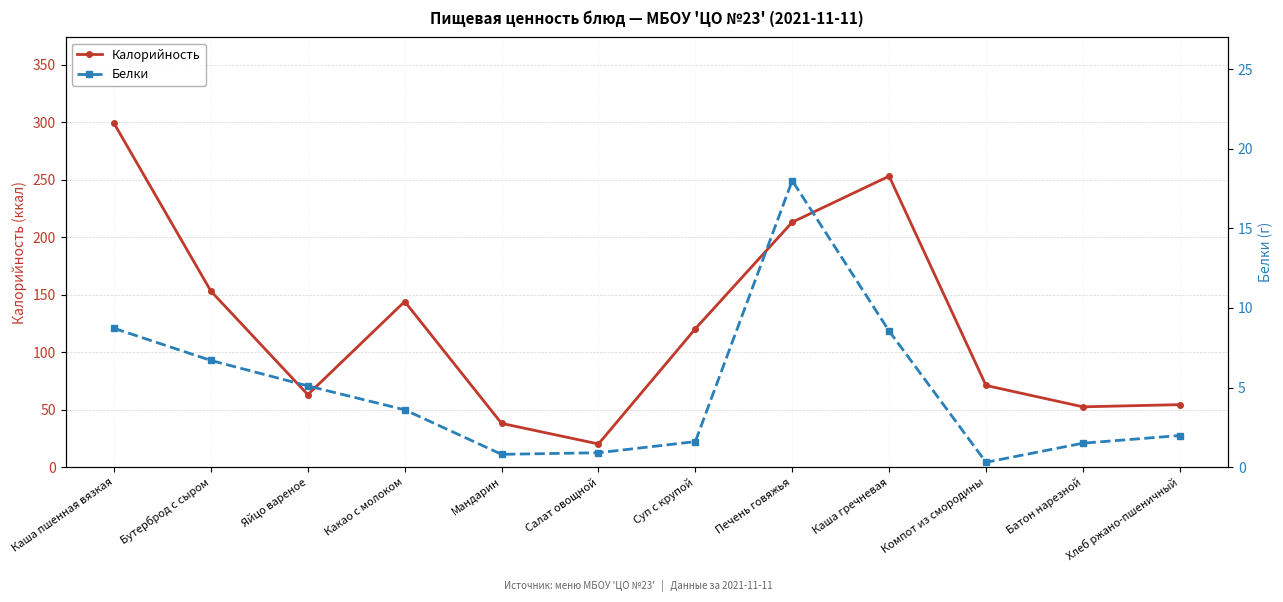

Reading right to left, what are all the values shown in this chart?

Калорийность: Хлеб ржано-пшеничный=54.3	Батон нарезной=52.4	Компот из смородины=71.0	Каша гречневая=253.1	Печень говяжья=213.0	Суп с крупой=120.3	Салат овощной=20.1	Мандарин=38.0	Какао с молоком=144.0	Яйцо вареное=63.0	Бутерброд с сыром=153.0	Каша пшенная вязкая=299.0
Белки: Хлеб ржано-пшеничный=2.0	Батон нарезной=1.5	Компот из смородины=0.3	Каша гречневая=8.6	Печень говяжья=18.0	Суп с крупой=1.6	Салат овощной=0.9	Мандарин=0.8	Какао с молоком=3.6	Яйцо вареное=5.1	Бутерброд с сыром=6.7	Каша пшенная вязкая=8.7